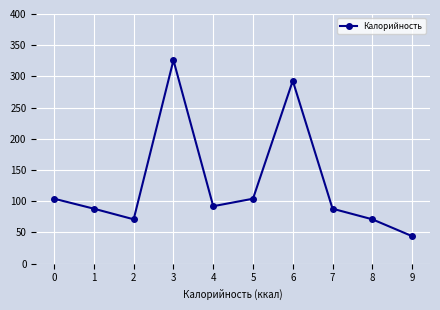

Does the chart have visible grid lines?

Yes